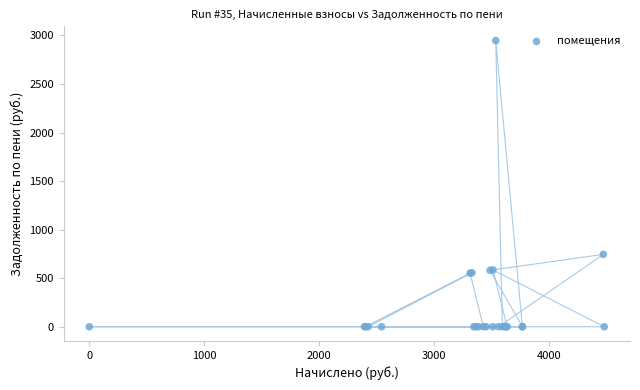

What Y value in the scatter plot is closest to 1473?

745.1